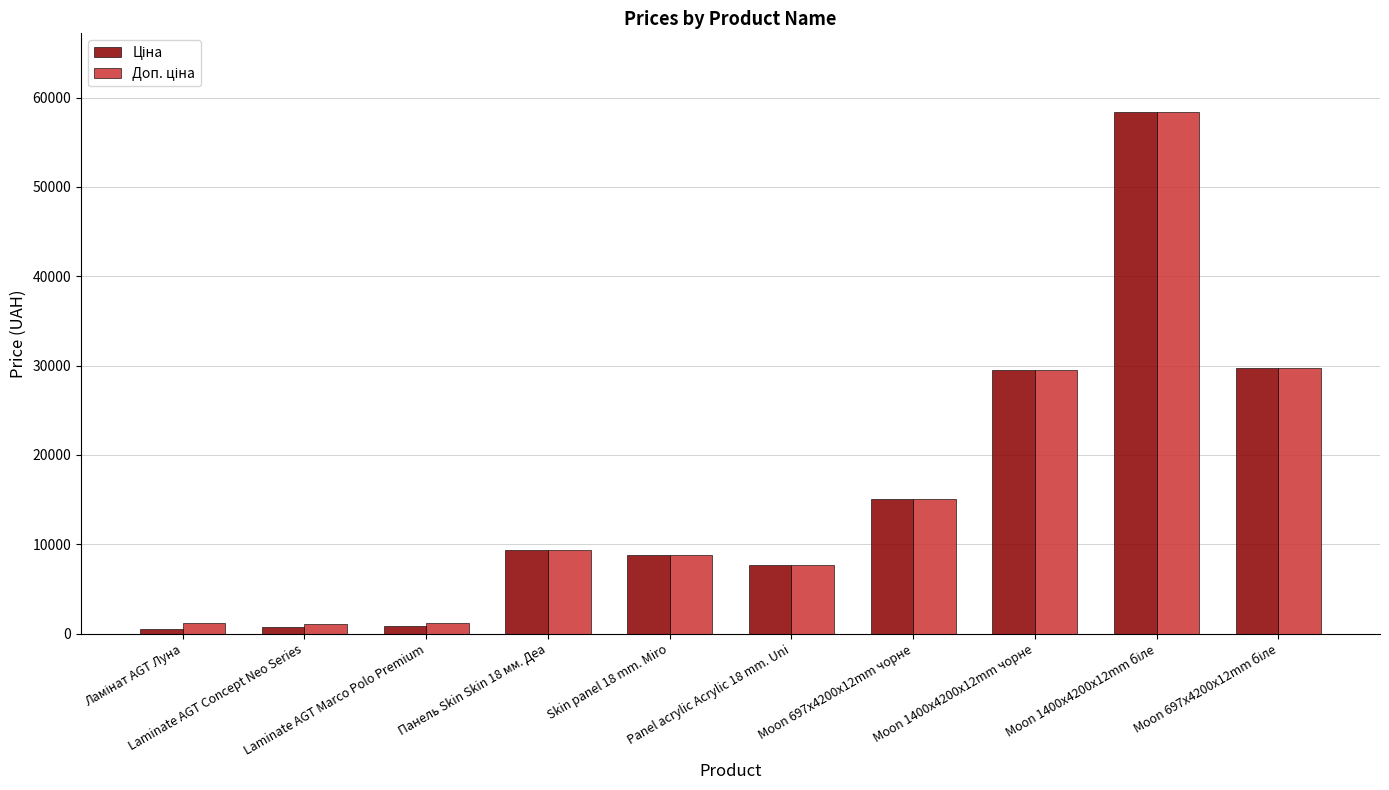

What is the greatest value displayed?

58426.5